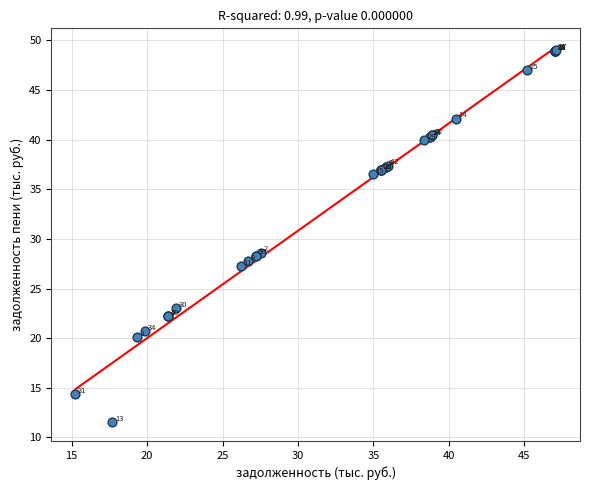

What Y value in the scatter plot is closest to 30?

28.6